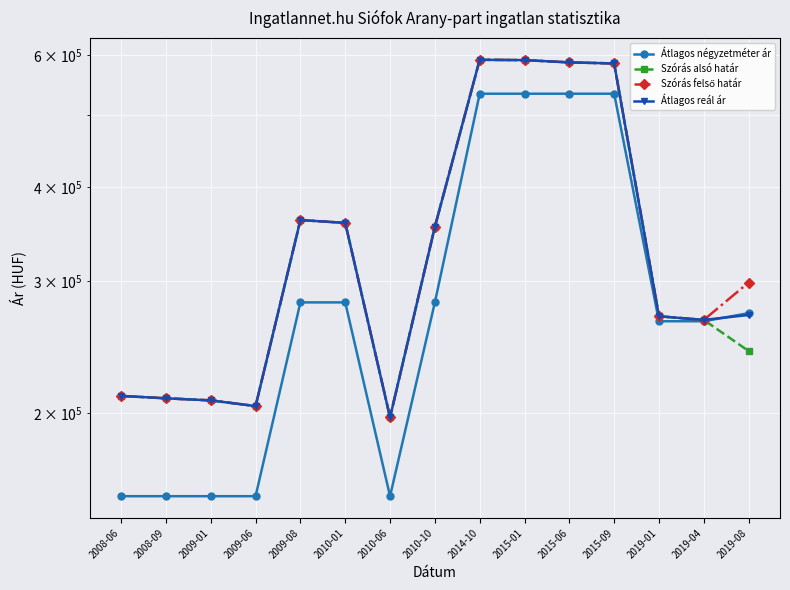

How many lines are shown in the chart?

4